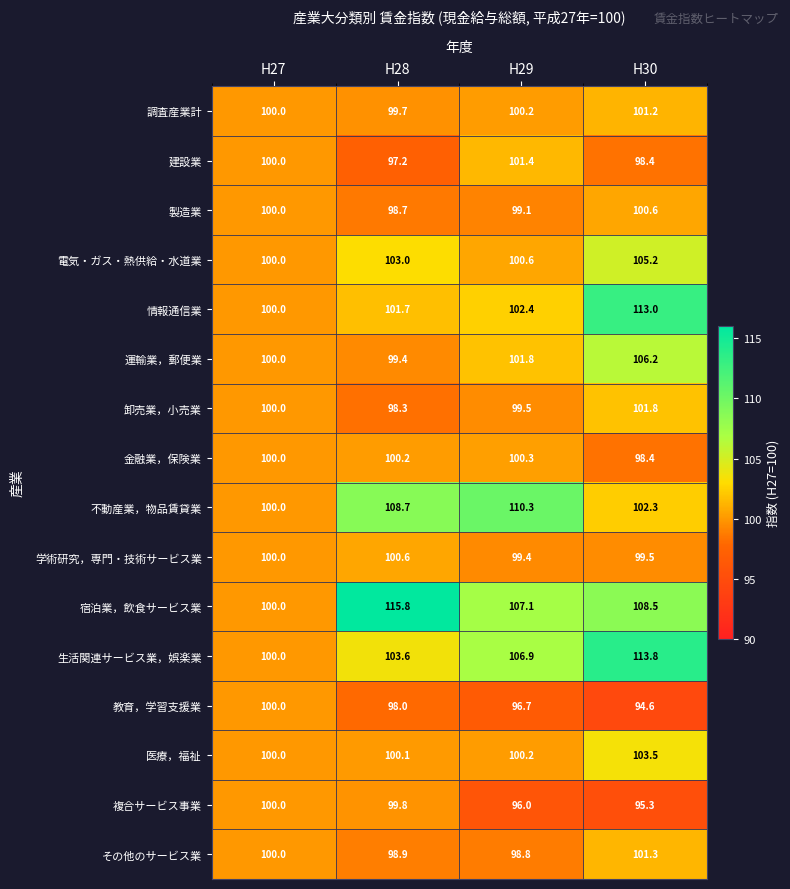

What is the maximum value shown in the chart?

115.8